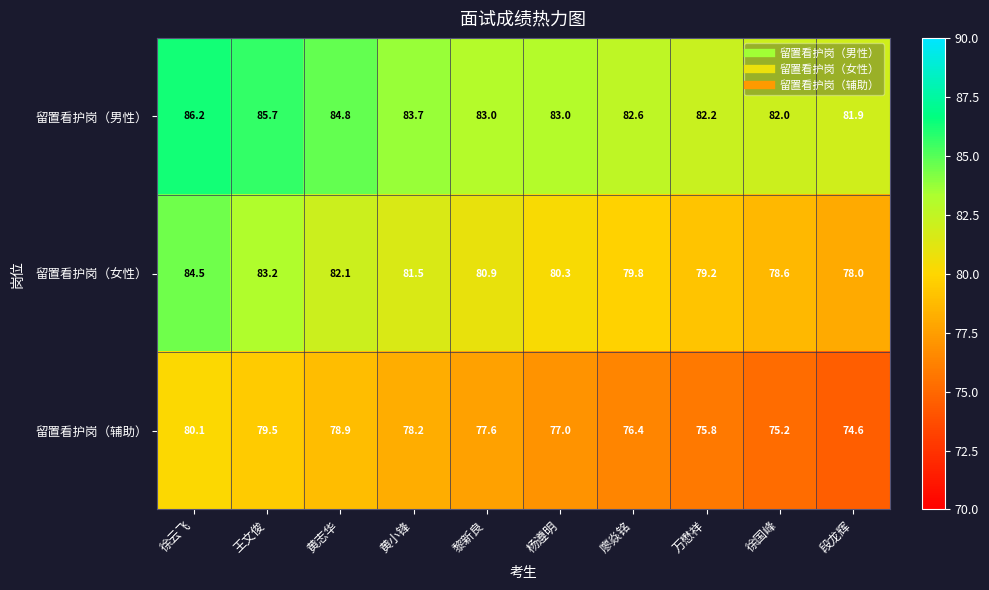

At how many categories does at least one series exceed 79?

10